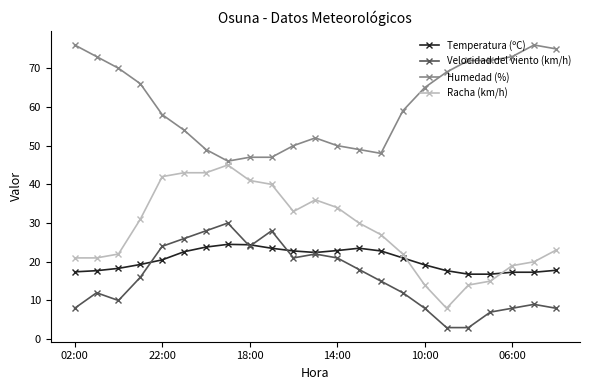

True or false: Velocidad del viento (km/h) has more than 0 interior local peaks.

True